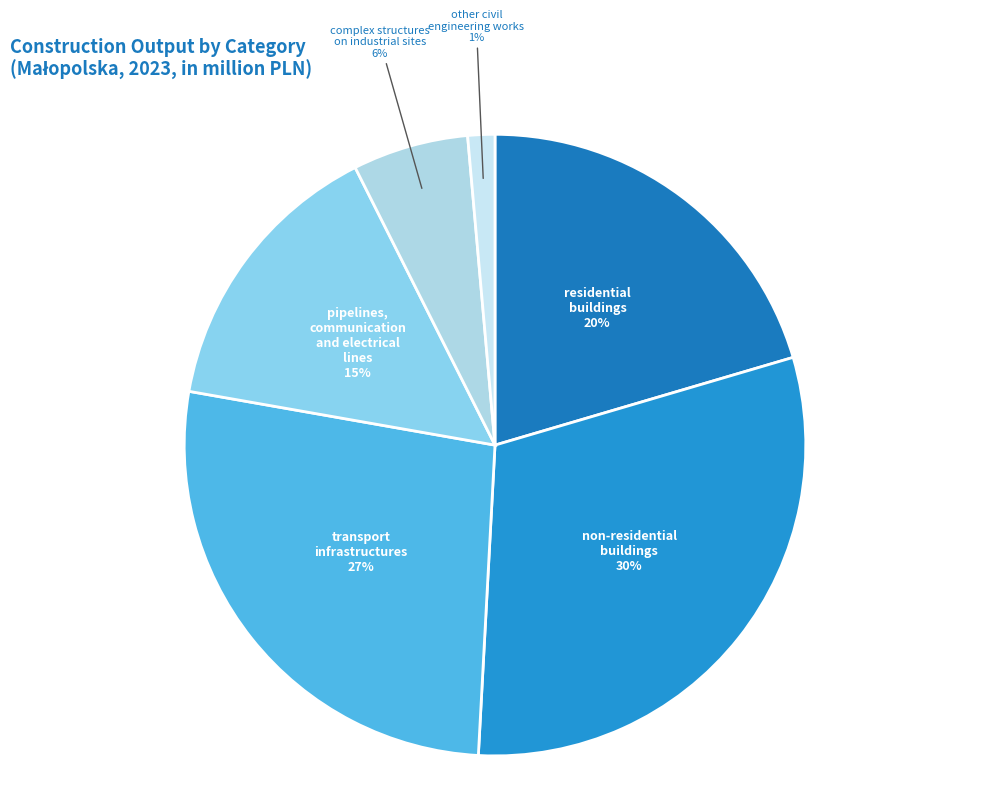

To the nearest percent, what is the combined percentage of pipelines, communication and electrical lines and non-residential buildings?

45%